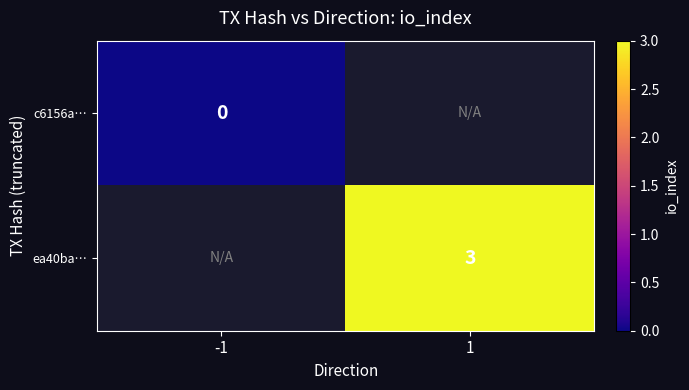

Which series has the largest range (max minus min)?

c6156a…